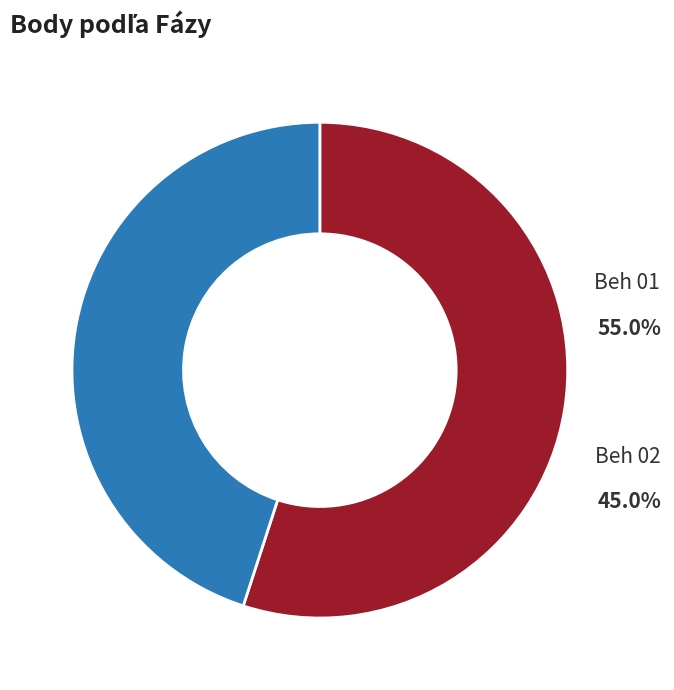

Does any single category account for the majority?

Yes